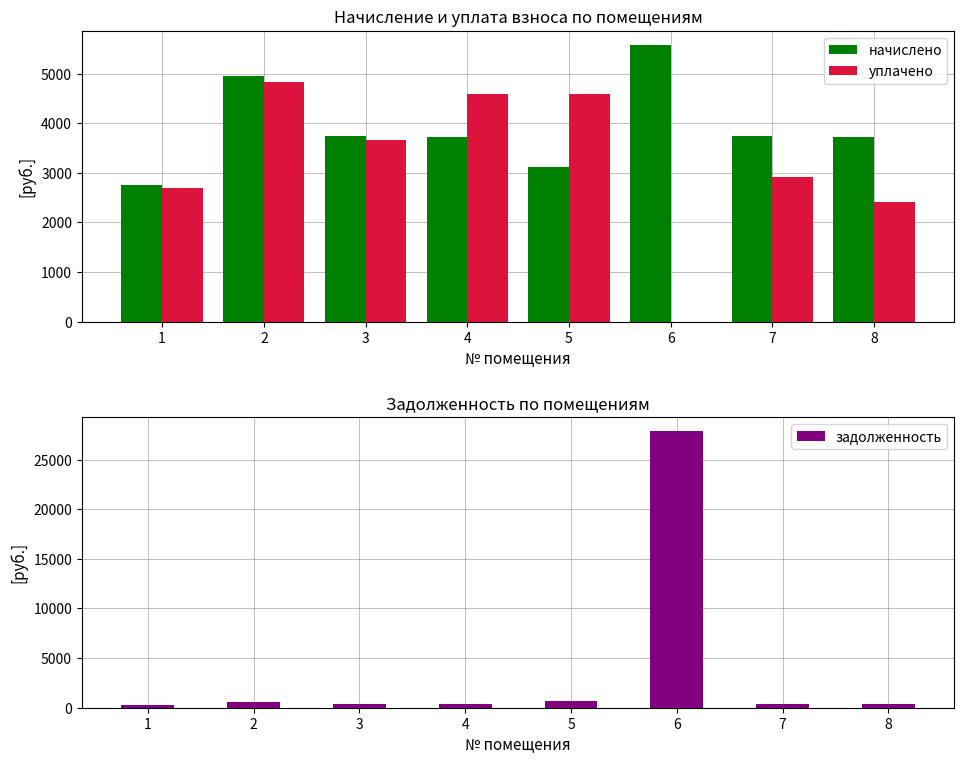

At 5, list the series in order from largest to smallest.

уплачено, начислено, задолженность